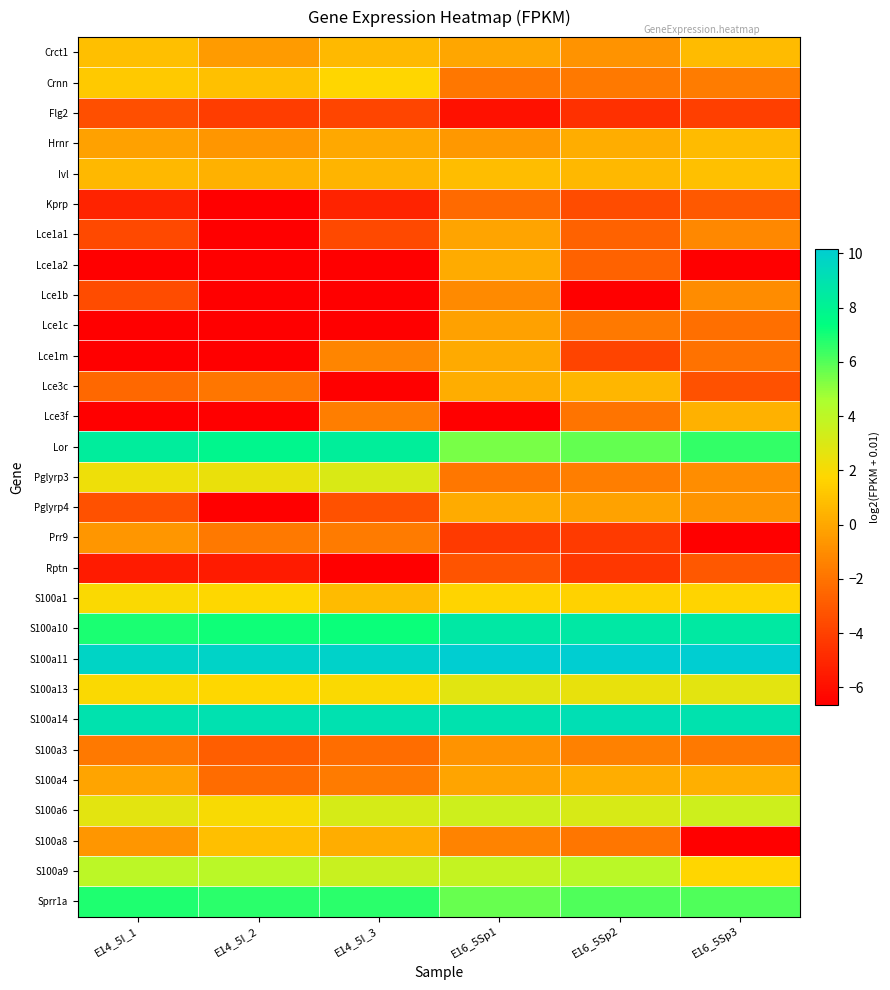

Rank the series by their maximum value, from lowest to highest.

Flg2, Rptn, Kprp, Lce1b, S100a3, Prr9, Lce1c, Lce1a1, Lce1m, Pglyrp4, Lce1a2, S100a4, Lce3f, Lce3c, Hrnr, Crct1, S100a8, Ivl, Crnn, S100a1, S100a13, Pglyrp3, S100a6, S100a9, Sprr1a, Lor, S100a10, S100a14, S100a11